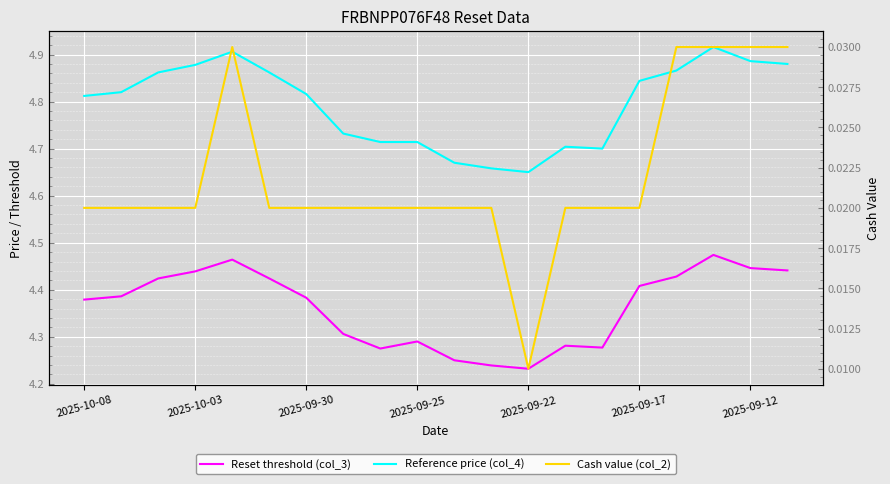

Does the chart display data point markers on the line(s)?

No